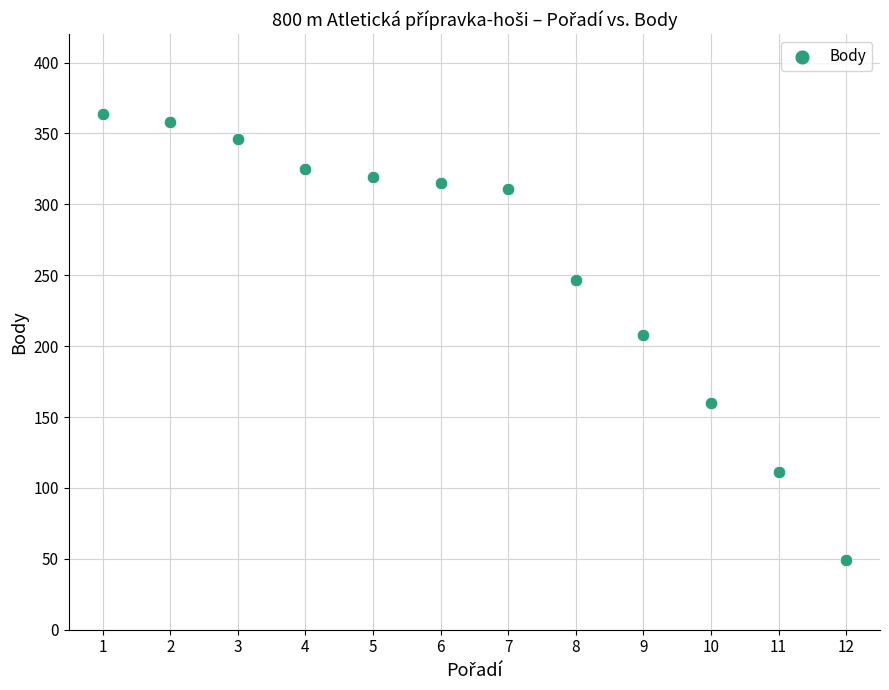

What is the average X value?

6